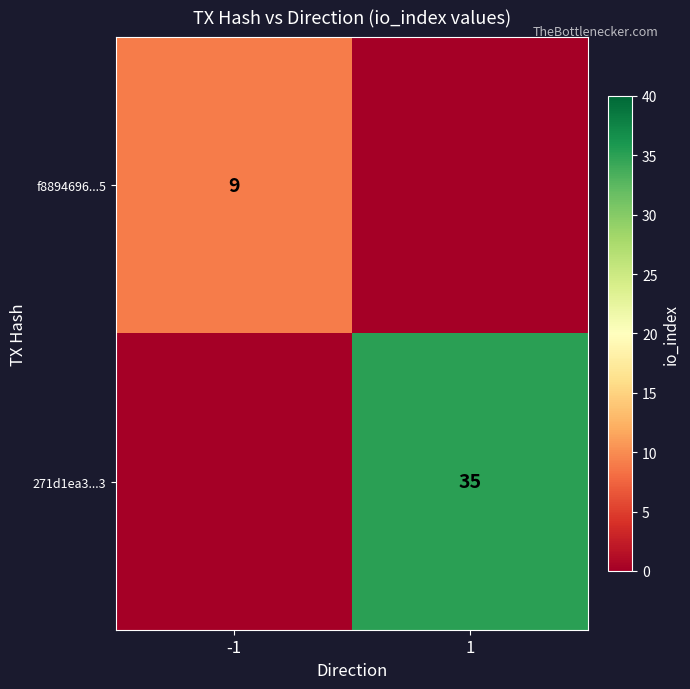

Is the value of 271d1ea3...3 at 1 greater than the value of f8894696...5 at -1?

Yes